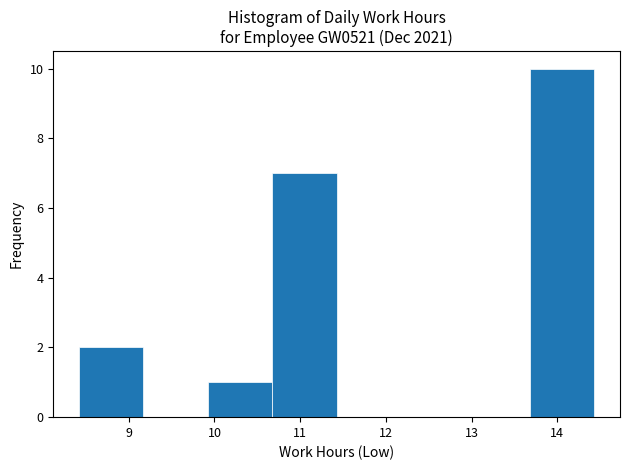

Reading left to right, transcribe this chart: for each bar, give the range it covers on the x-axis and its height. Neither the bar edges nor the heights are printed on the chart, so give them approximately, as read against the axes.

8.4 to 9.2: 2
9.2 to 9.9: 0
9.9 to 10.7: 1
10.7 to 11.4: 7
11.4 to 12.2: 0
12.2 to 12.9: 0
12.9 to 13.7: 0
13.7 to 14.4: 10